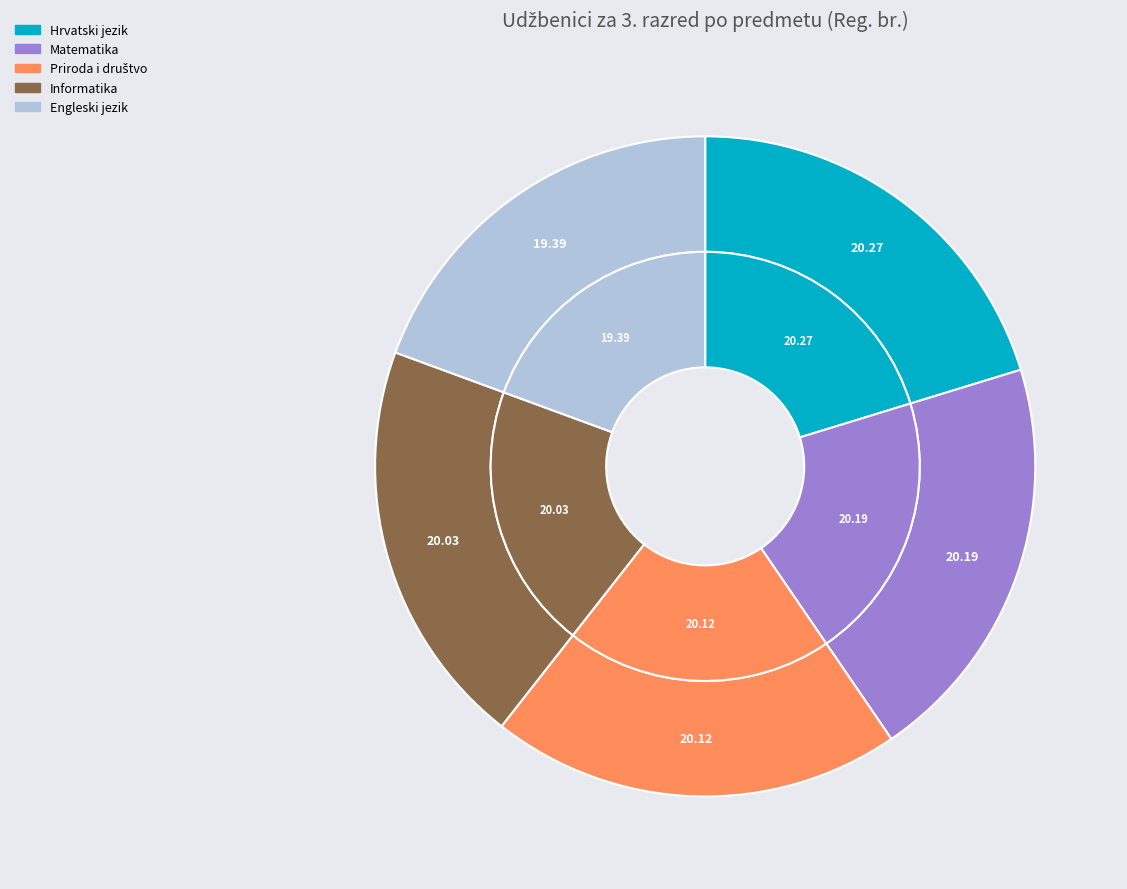

Between Engleski jezik and Priroda i društvo, which is larger?

Priroda i društvo